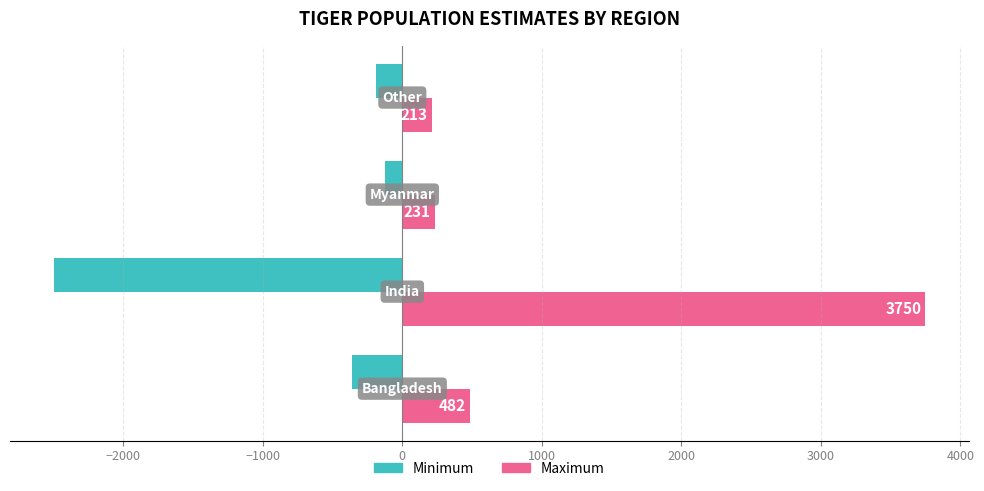

List the series in order of their overall mean, lowest first.

Minimum, Maximum